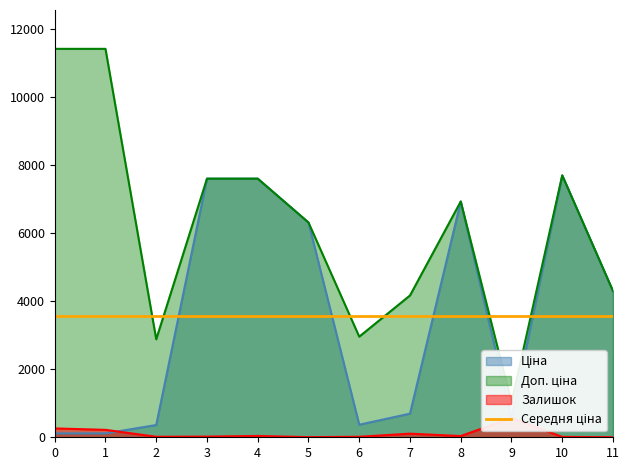

Which category has the lowest value across all series?

11